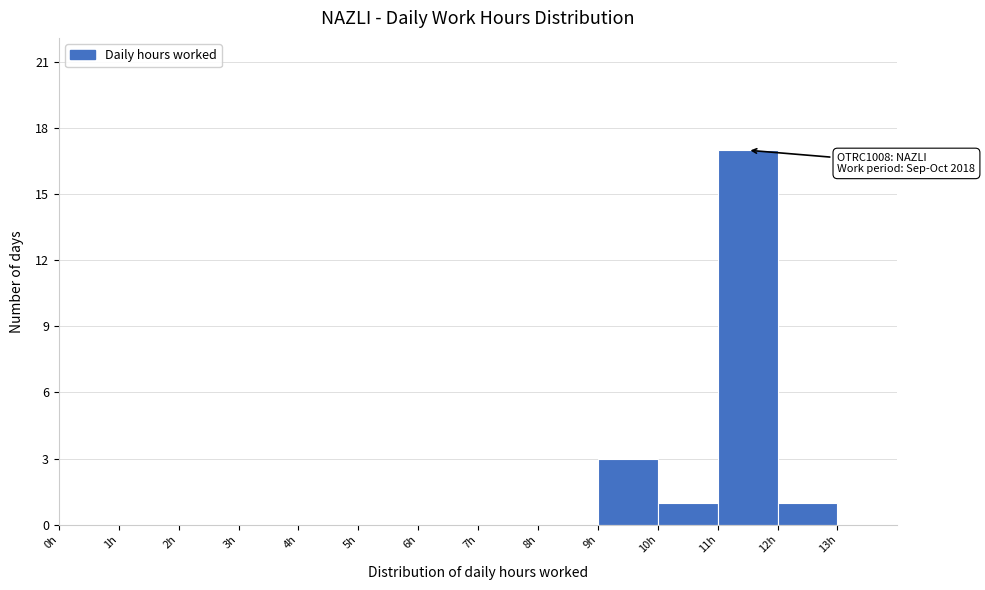

Which range on the x-axis has the tallest bar?

11 to 12